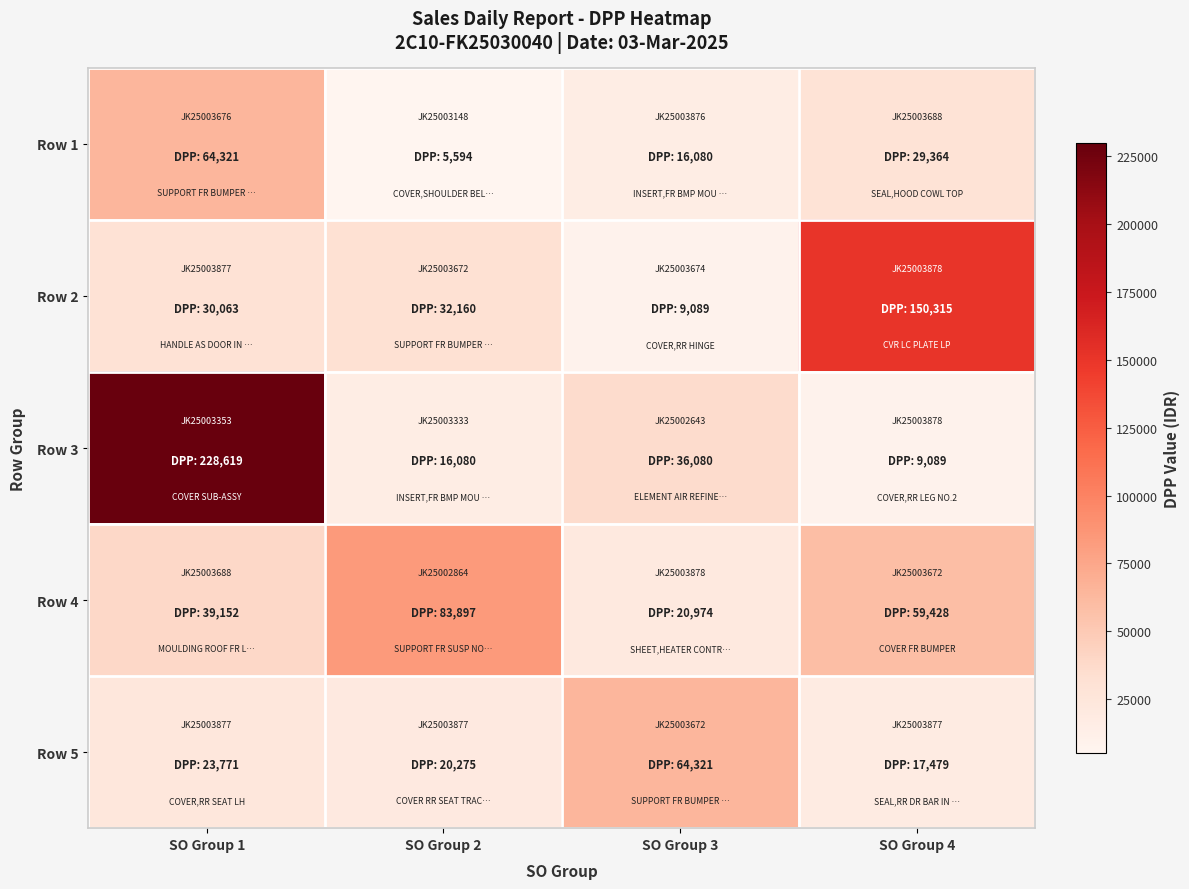

Count the number of data series in this chart.

5